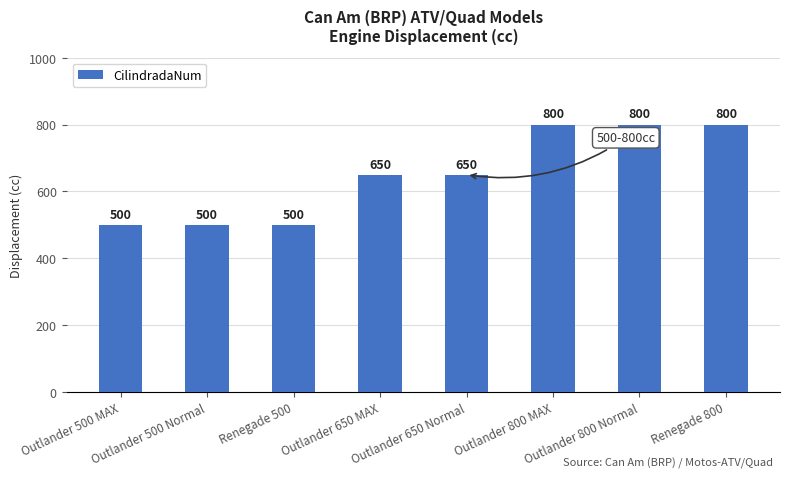

What is the value of the 7th bar from the left?

800